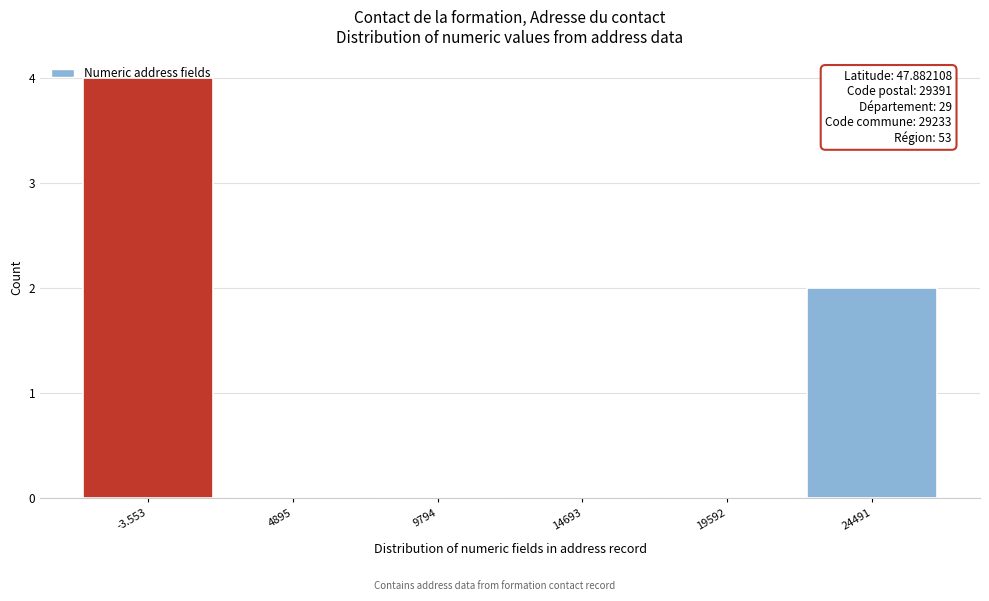

What is the greatest value displayed?

4